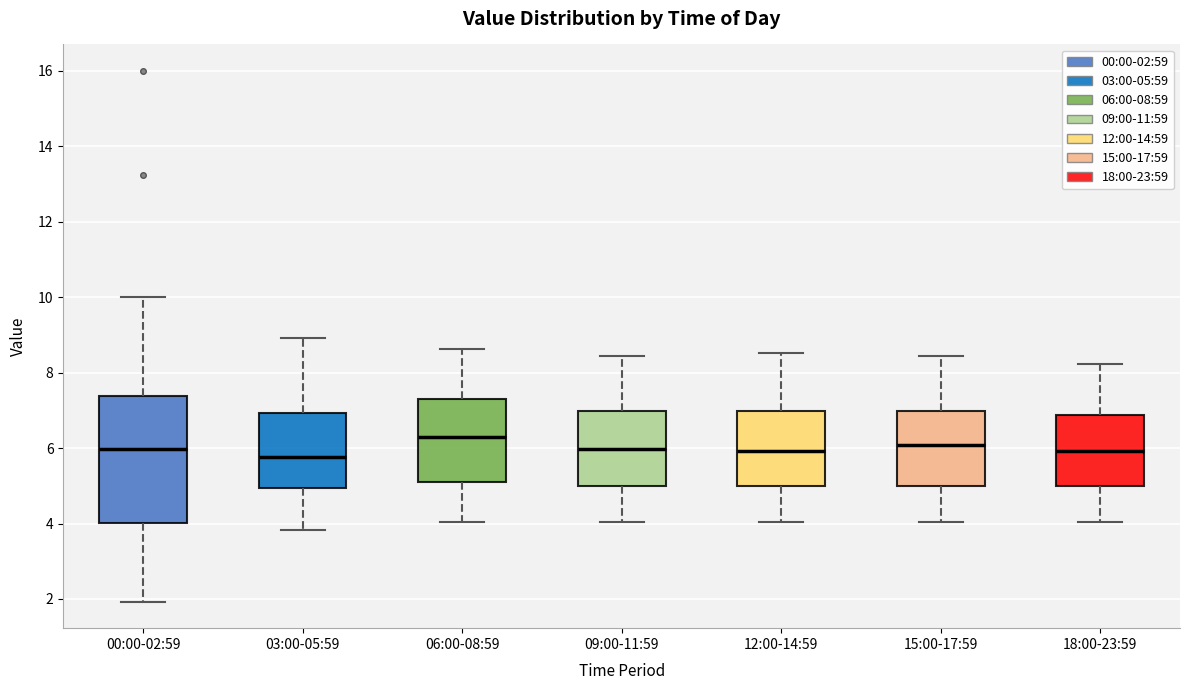

Where does the median line of the box for 09:00-11:59 sit on the y-axis? The values are not printed on the chart, so give them approximately, as read against the axis.

6.0